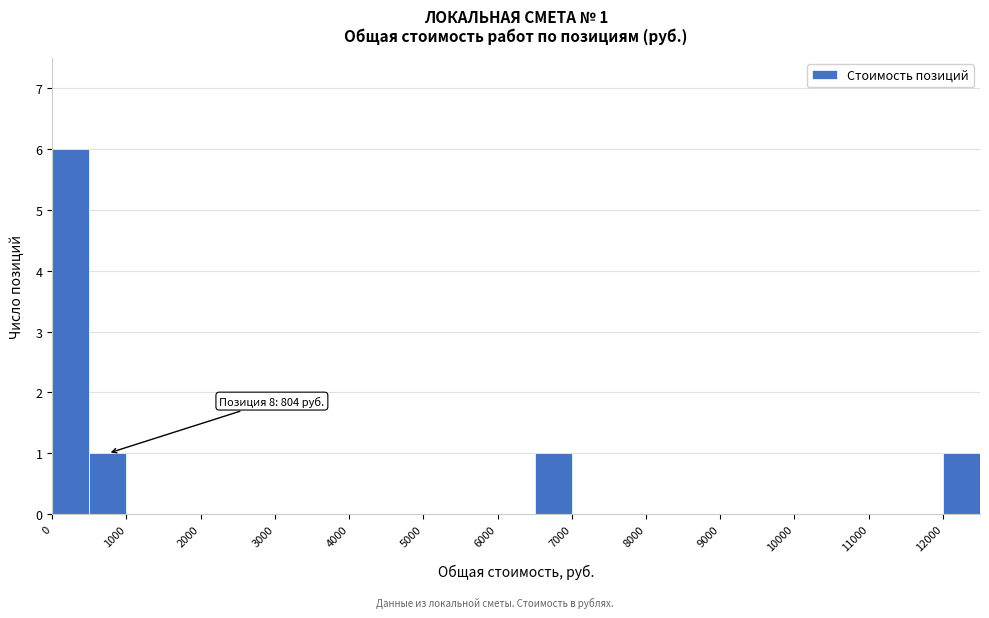

Which range on the x-axis has the tallest bar?

0 to 500